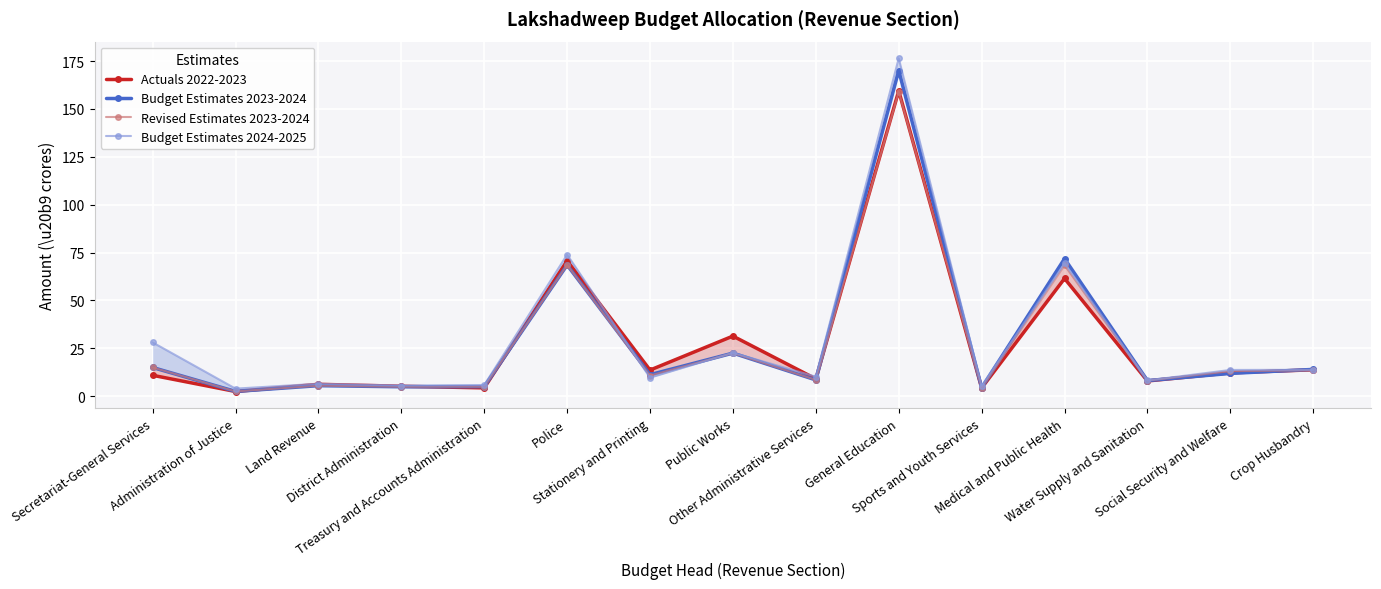

At which category is the sum across all series the highest?

General Education